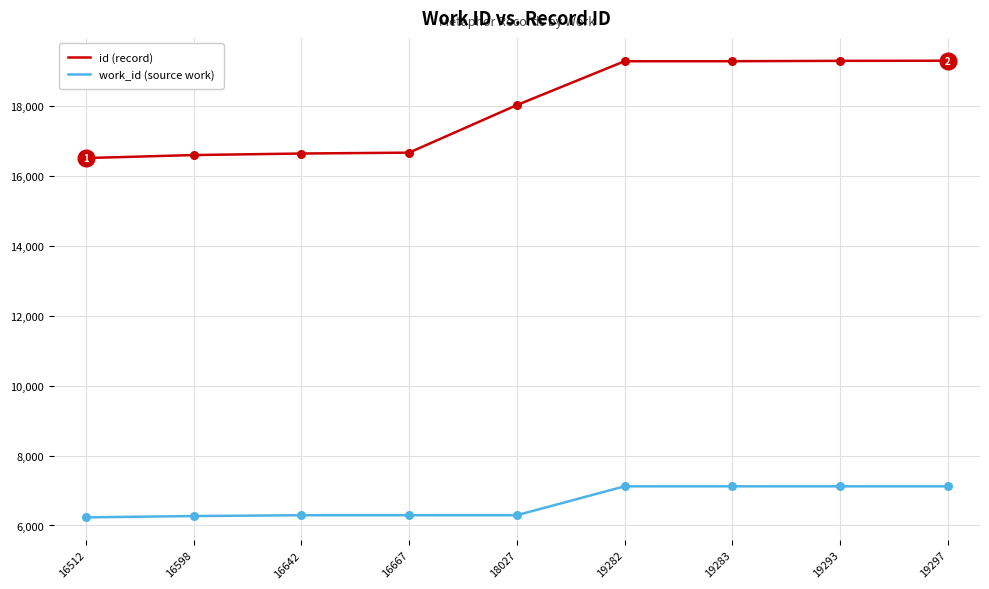

Is the value of work_id (source work) at 16512 greater than the value of id (record) at 19282?

No